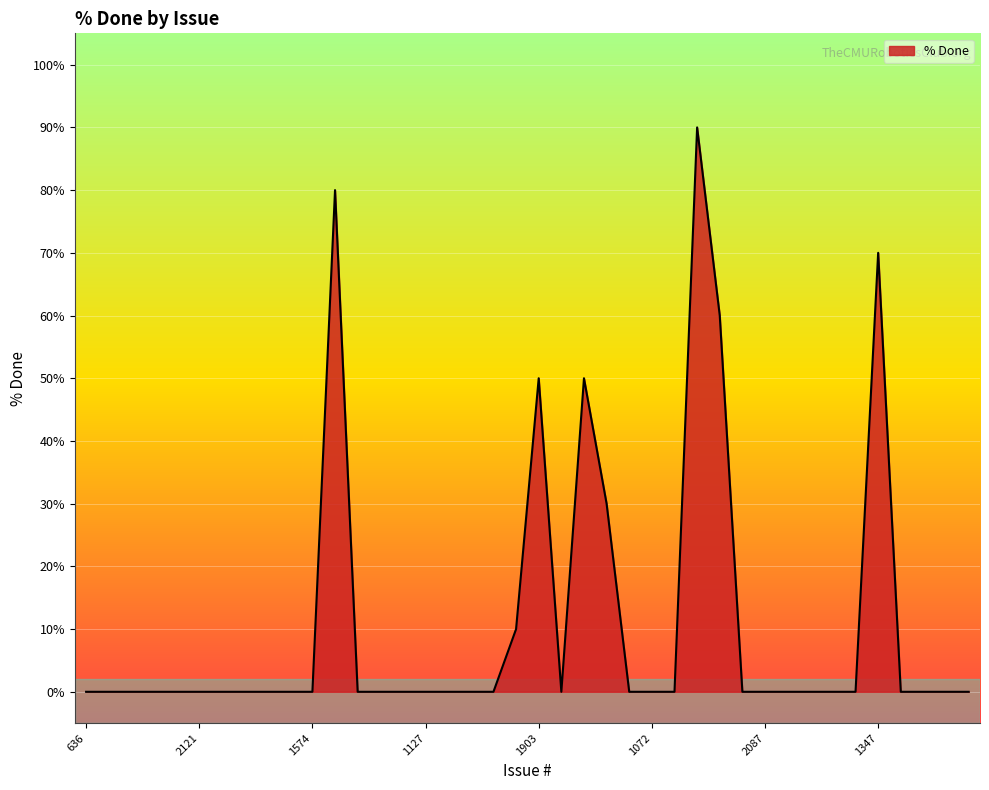

What is the maximum value shown in the chart?

90